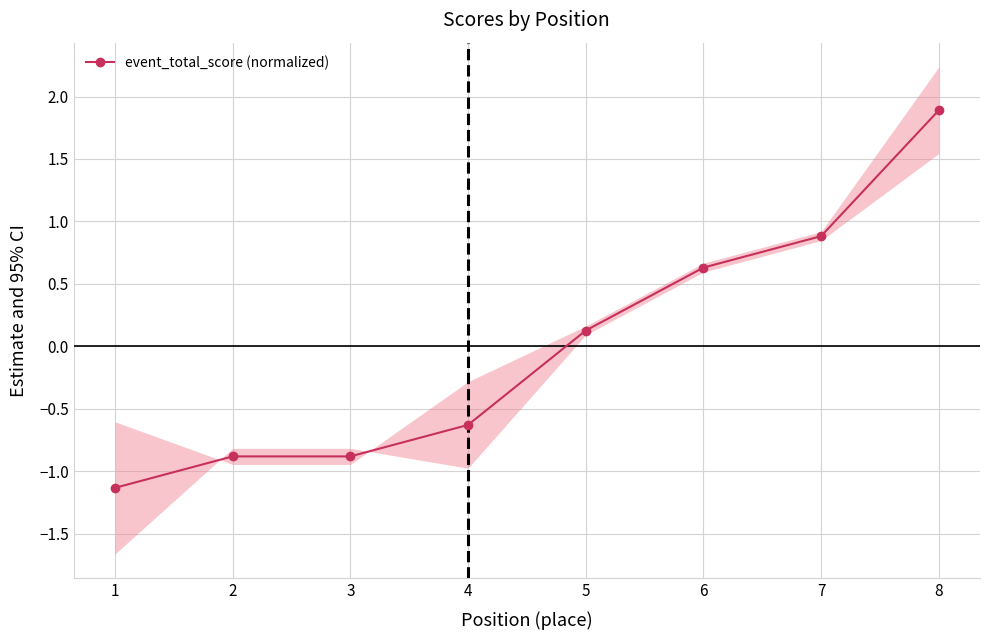

Reading left to right, what are all the values shown in this chart?

1=-1.1	2=-0.9	3=-0.9	4=-0.6	5=0.1	6=0.6	7=0.9	8=1.9